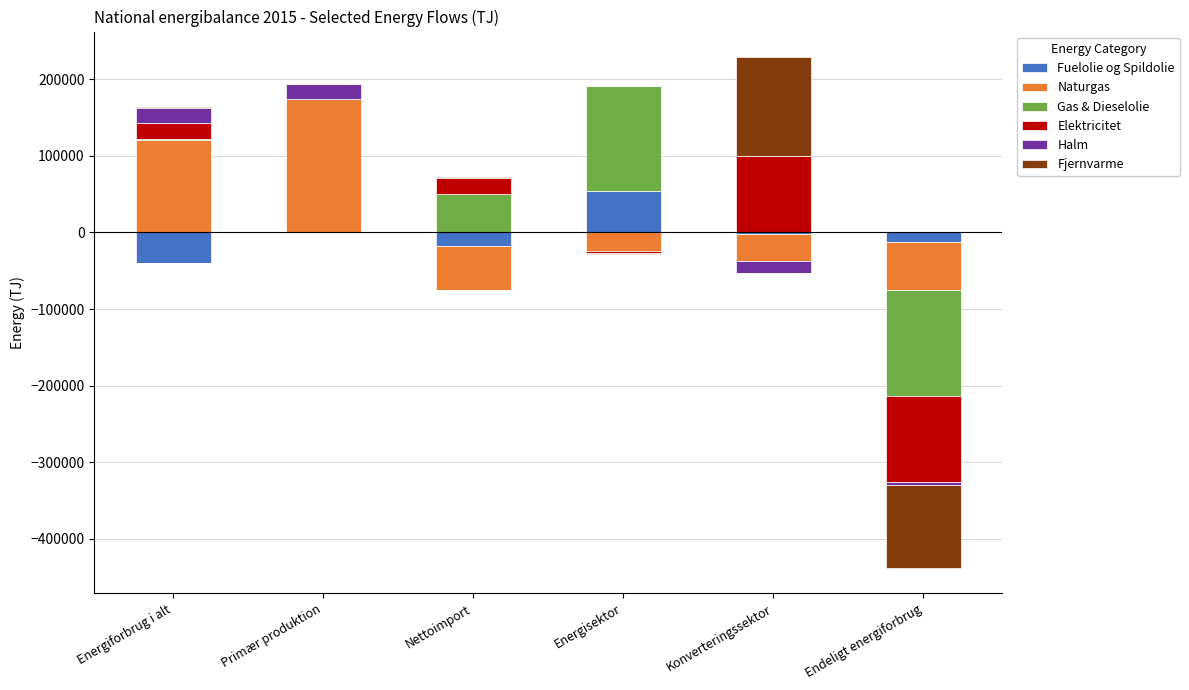

Is the value of Halm at Konverteringssektor greater than the value of Naturgas at Energisektor?

No